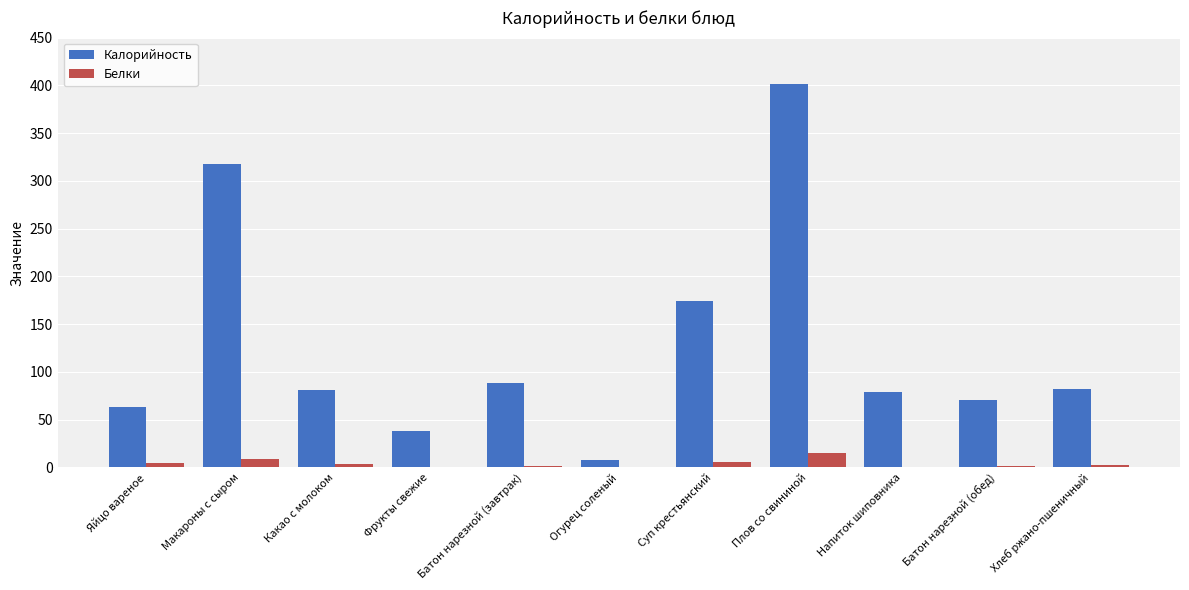

Between Плов со свининой and Напиток шиповника, which series saw the biggest shift?

Калорийность